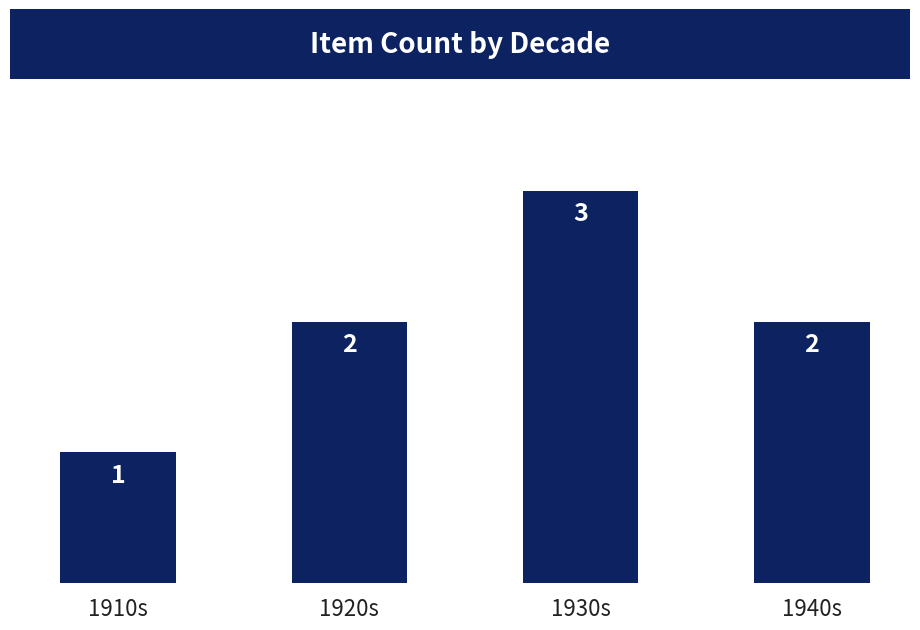

What is the label of the 3rd bar from the left?

1930s